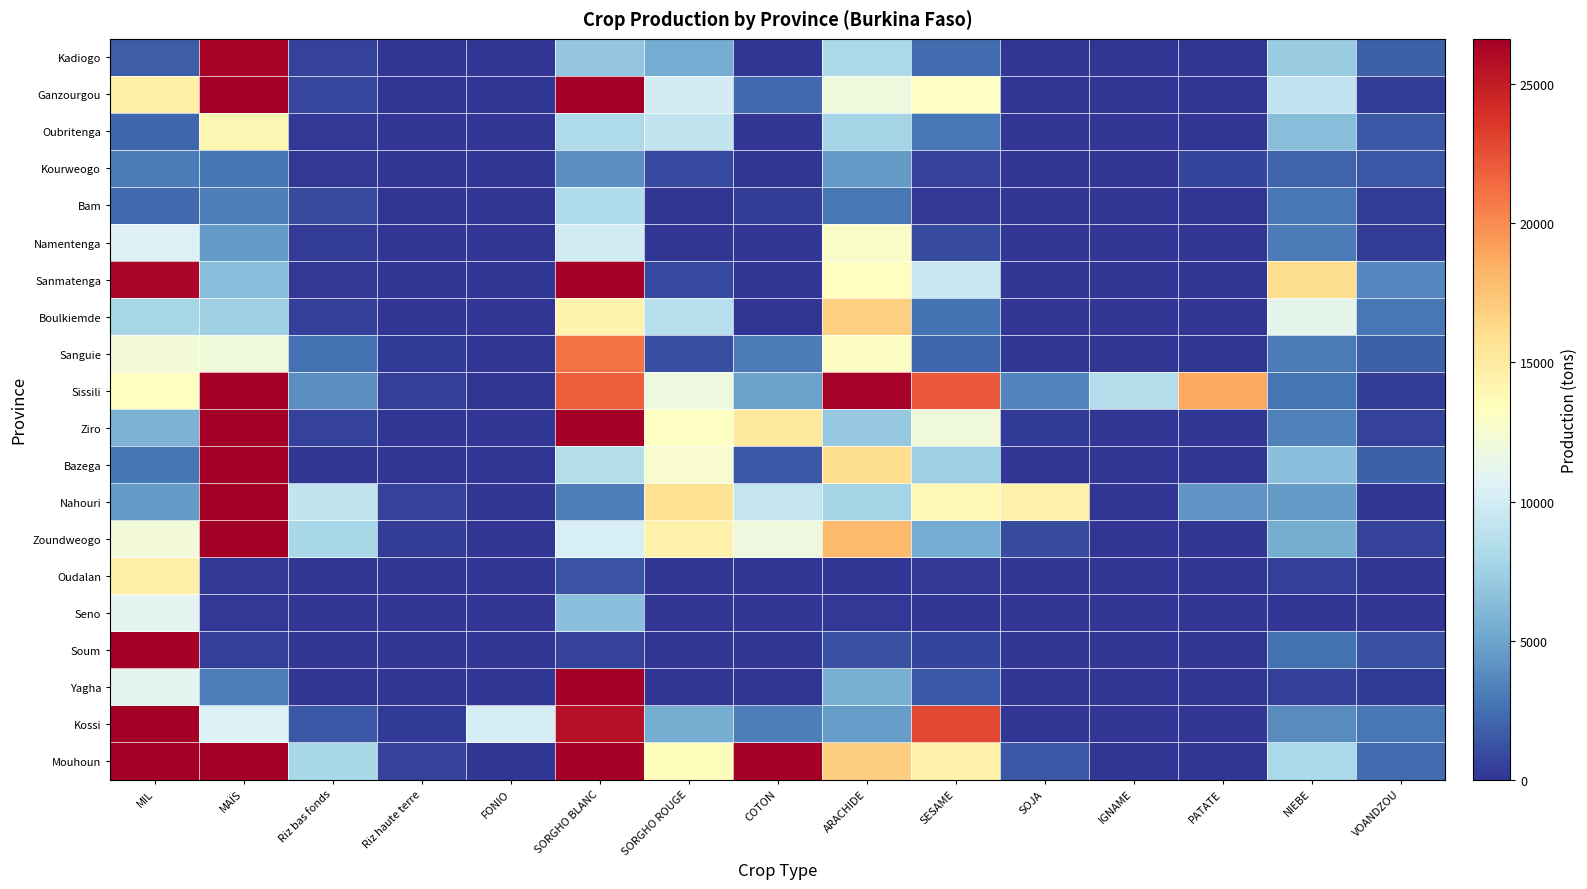

What is the difference between the highest and lowest values at Riz haute terre?

566.4